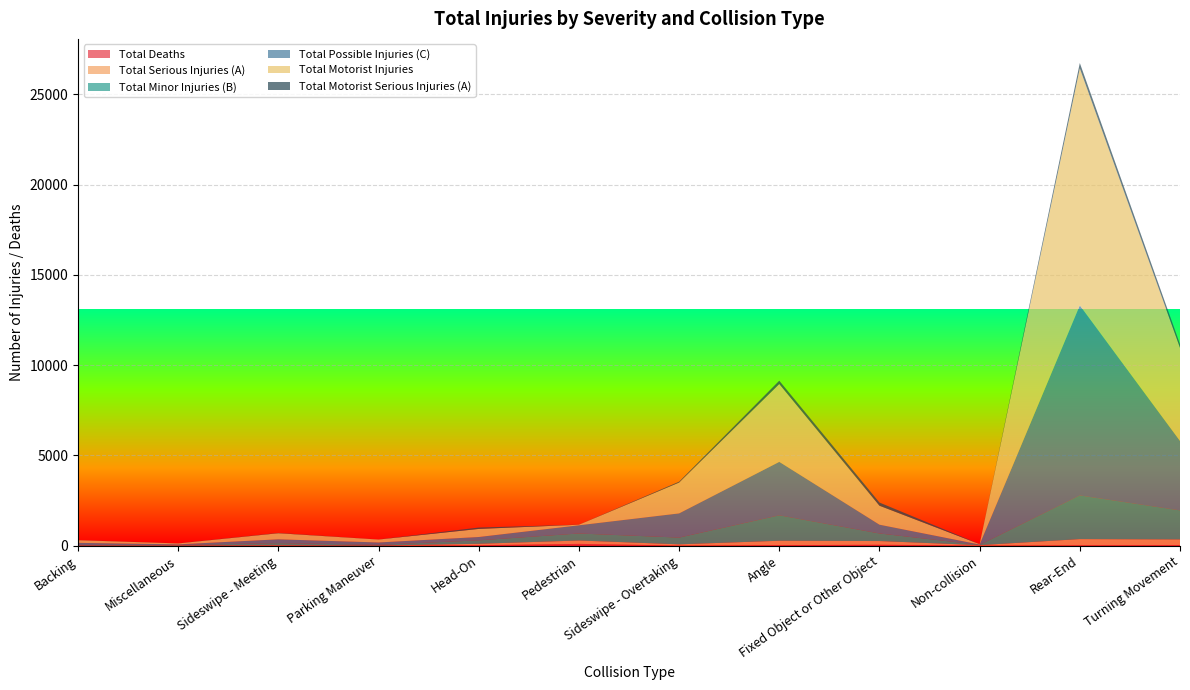

Reading right to left, what are all the values shown in this chart?

Total Deaths: Turning Movement=29	Rear-End=19	Non-collision=6	Fixed Object or Other Object=50	Angle=27	Sideswipe - Overtaking=6	Pedestrian=98	Head-On=25	Parking Maneuver=0	Sideswipe - Meeting=3	Miscellaneous=0	Backing=0
Total Serious Injuries (A): Turning Movement=316	Rear-End=344	Non-collision=22	Fixed Object or Other Object=205	Angle=244	Sideswipe - Overtaking=67	Pedestrian=187	Head-On=78	Parking Maneuver=6	Sideswipe - Meeting=18	Miscellaneous=12	Backing=5
Total Minor Injuries (B): Turning Movement=1610	Rear-End=2419	Non-collision=16	Fixed Object or Other Object=420	Angle=1409	Sideswipe - Overtaking=374	Pedestrian=389	Head-On=191	Parking Maneuver=40	Sideswipe - Meeting=120	Miscellaneous=26	Backing=24
Total Possible Injuries (C): Turning Movement=3845	Rear-End=10528	Non-collision=18	Fixed Object or Other Object=486	Angle=2962	Sideswipe - Overtaking=1339	Pedestrian=454	Head-On=185	Parking Maneuver=130	Sideswipe - Meeting=210	Miscellaneous=34	Backing=126
Total Motorist Injuries: Turning Movement=5158	Rear-End=13127	Non-collision=20	Fixed Object or Other Object=1050	Angle=4311	Sideswipe - Overtaking=1707	Pedestrian=31	Head-On=447	Parking Maneuver=163	Sideswipe - Meeting=337	Miscellaneous=52	Backing=147
Total Motorist Serious Injuries (A): Turning Movement=206	Rear-End=297	Non-collision=5	Fixed Object or Other Object=176	Angle=185	Sideswipe - Overtaking=50	Pedestrian=3	Head-On=76	Parking Maneuver=4	Sideswipe - Meeting=16	Miscellaneous=6	Backing=5